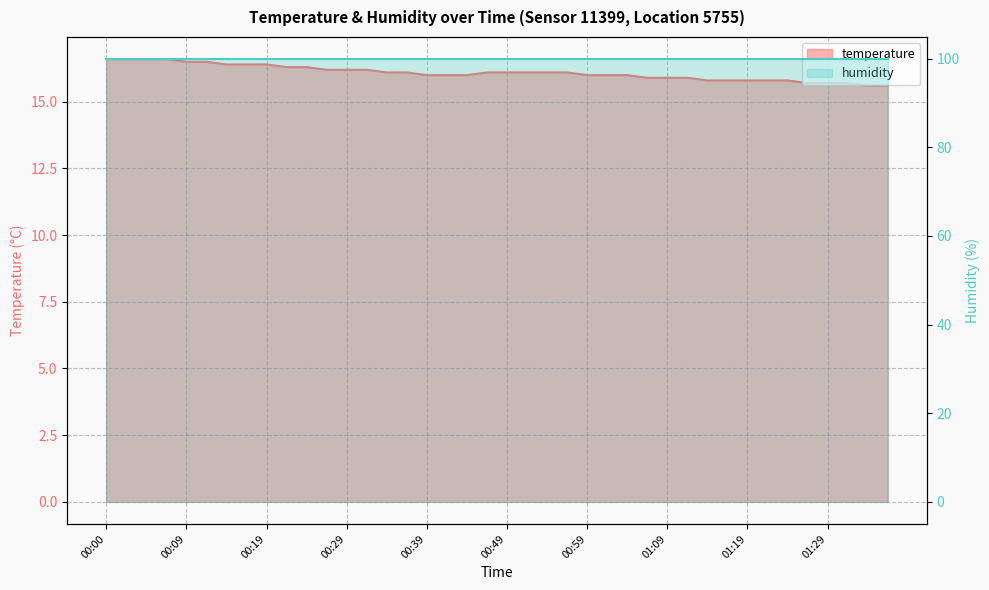

True or false: the data shows 8.8 at 01:26.

False